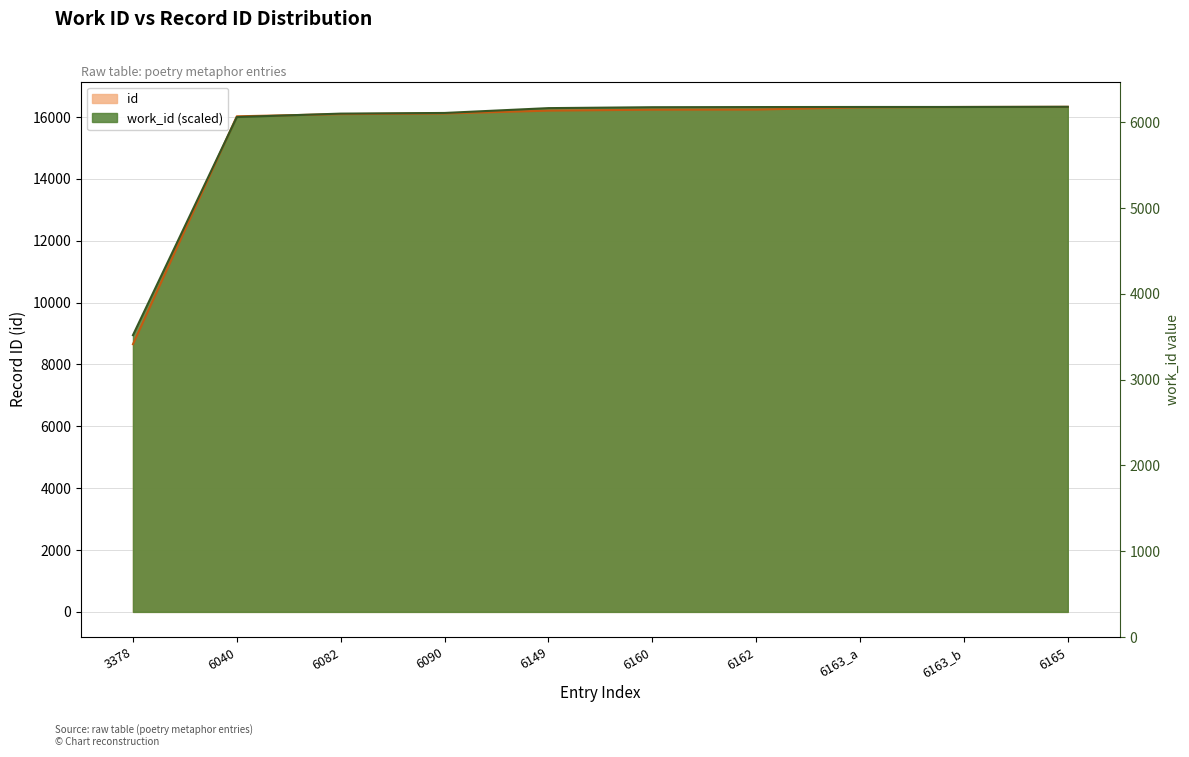

At how many categories does at least one series exceed 15898?

9